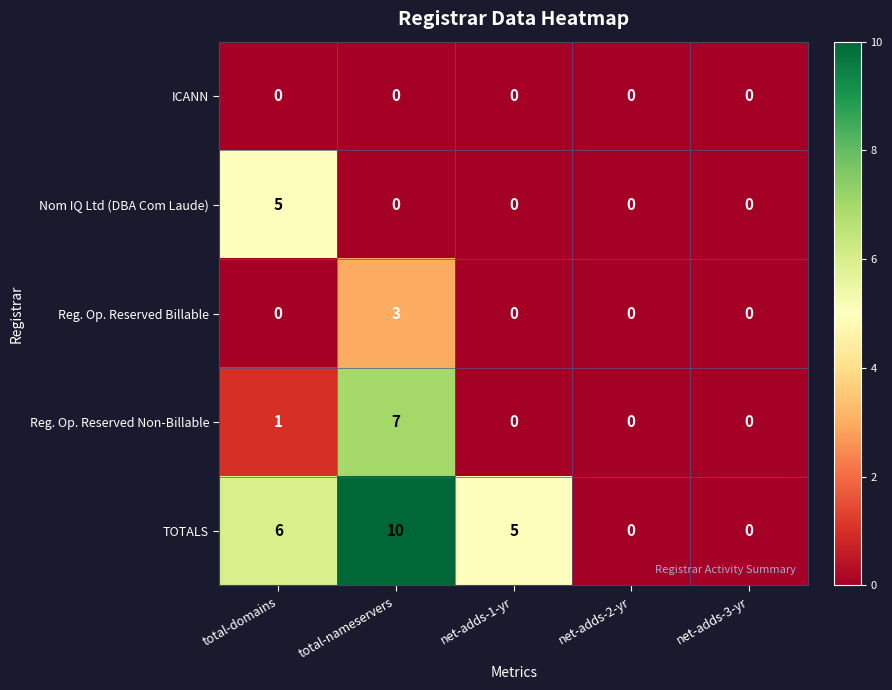

At which category is the sum across all series the highest?

total-nameservers